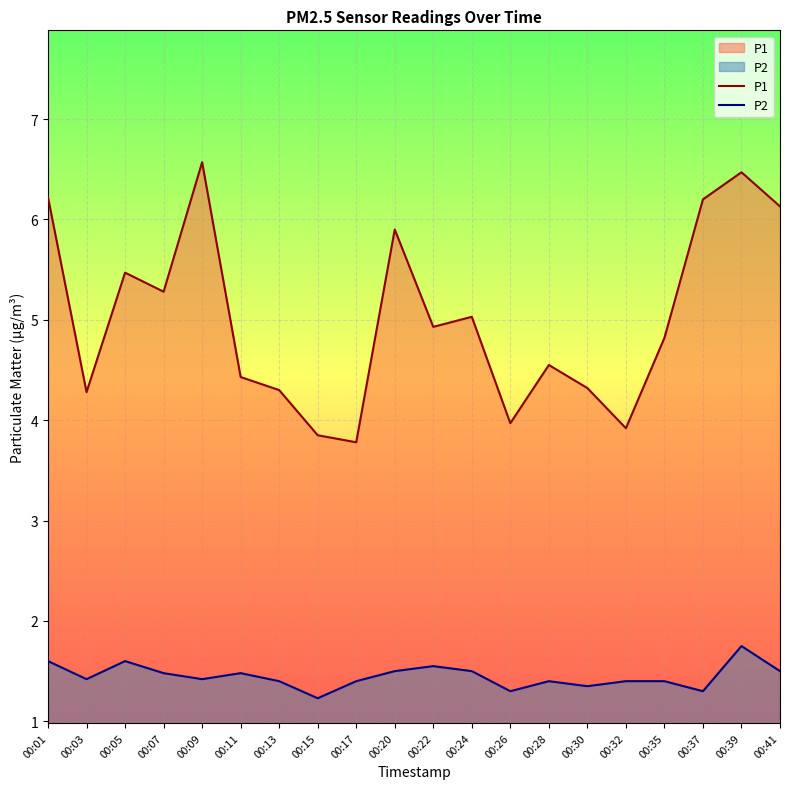

Which series has the largest total across all categories?

P1